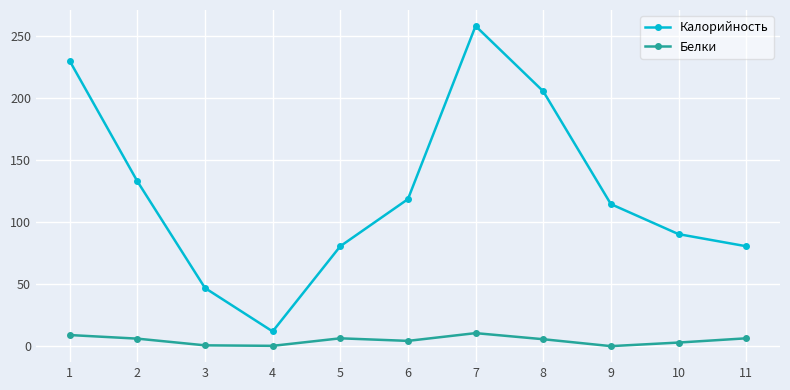

Is the value of Калорийность at 6 greater than the value of Белки at 11?

Yes